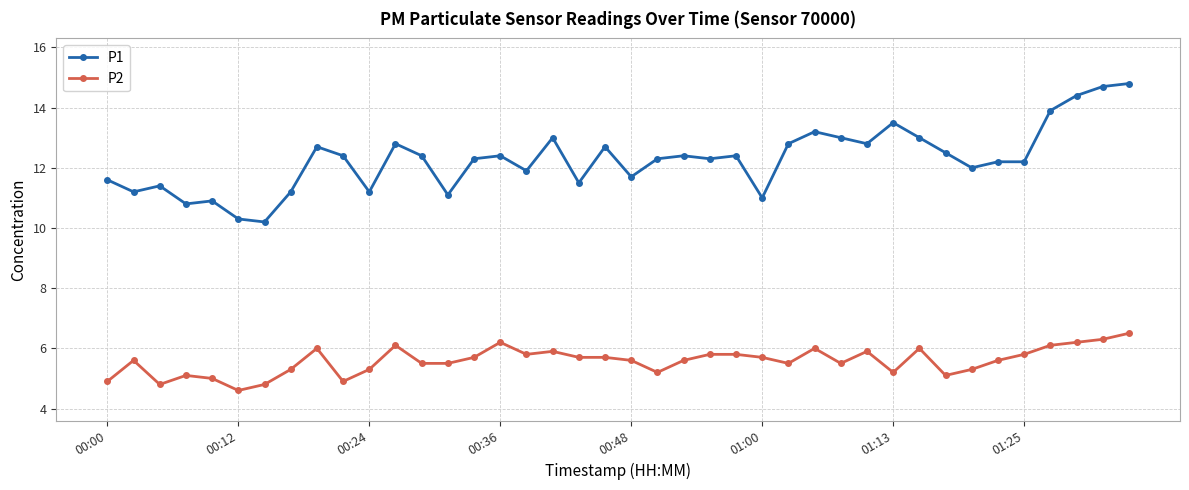

List the series in order of their peak value, lowest first.

P2, P1